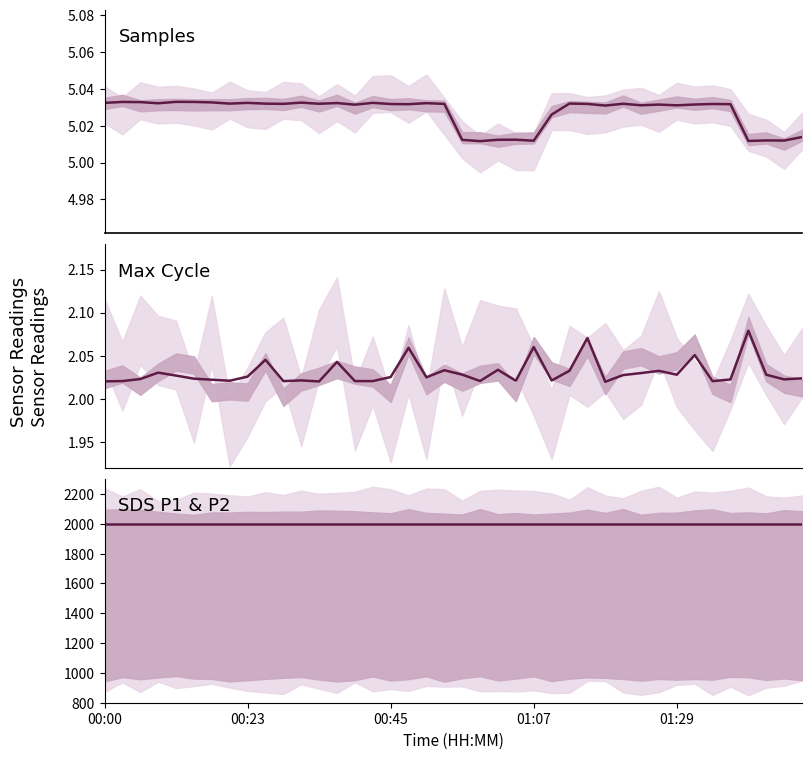

How many lines are shown in the chart?

3